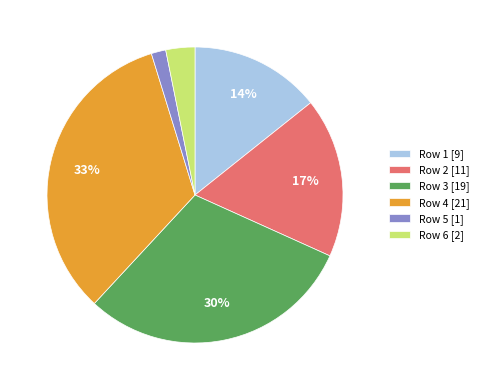

How many slices are in this pie chart?

6